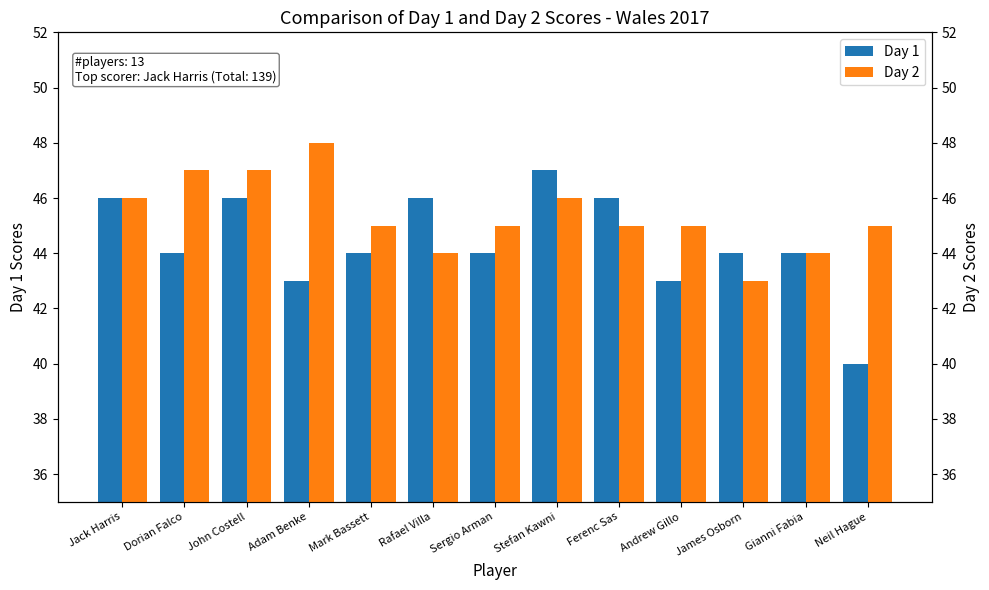

Rank the series by their maximum value, from highest to lowest.

Day 2, Day 1